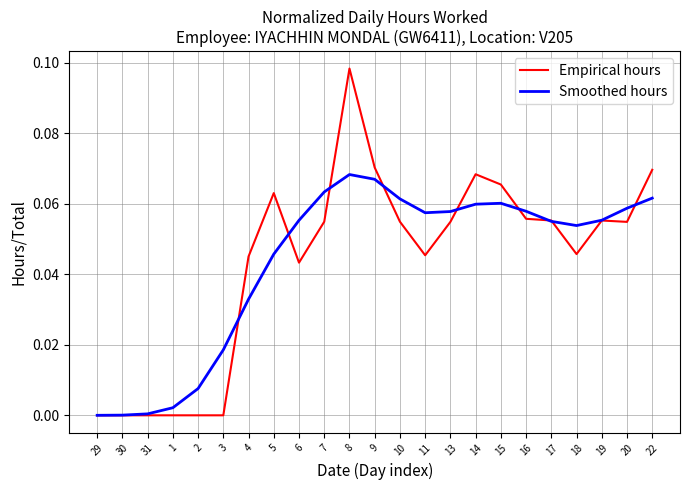

What are all the series names shown in the legend?

Empirical hours, Smoothed hours